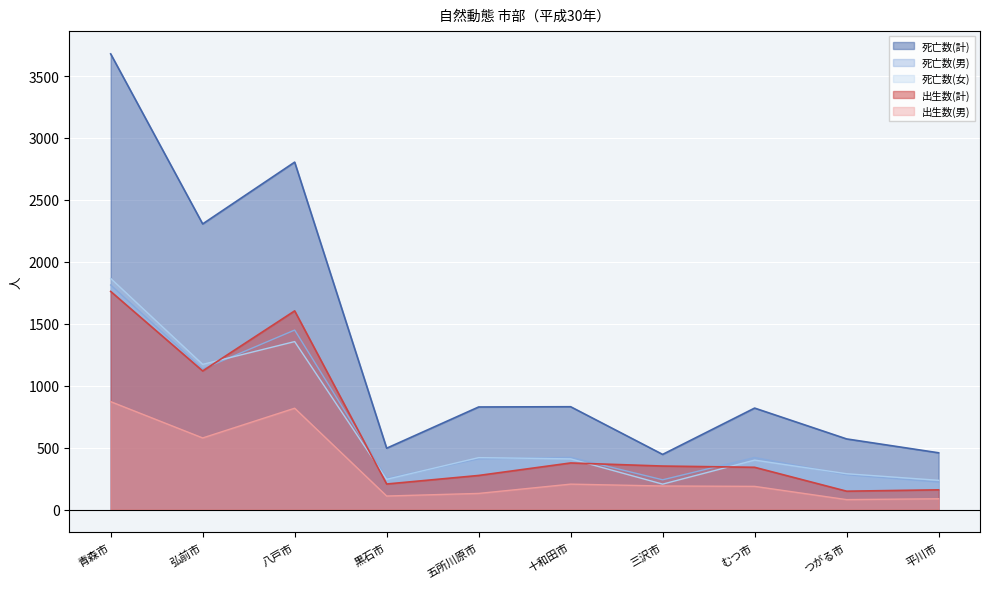

What is the greatest value displayed?

3679